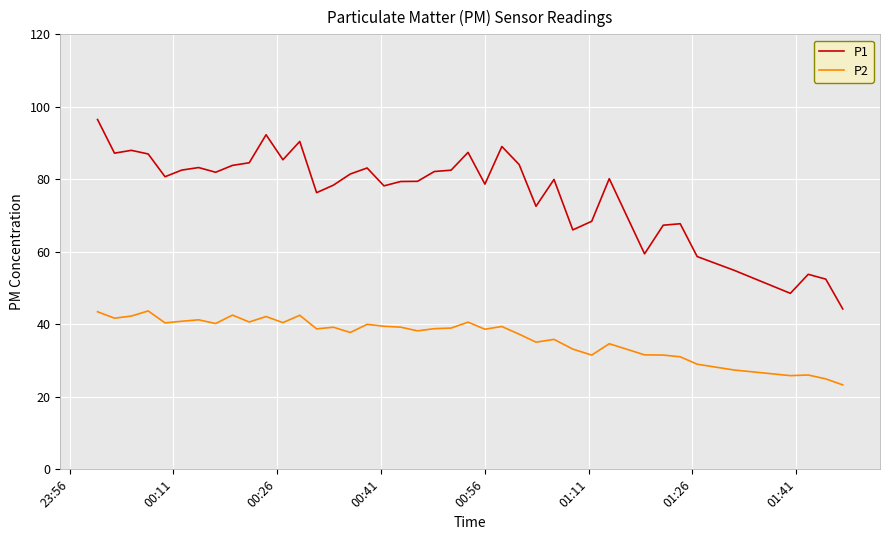

Which series has the widest spread of values?

P1